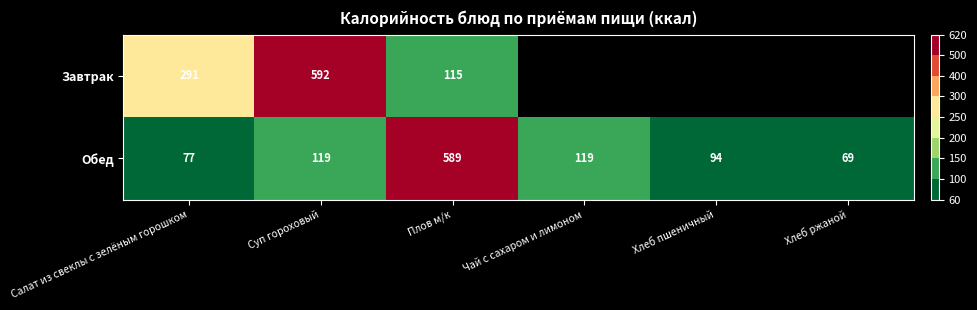

Between Плов м/к and Суп гороховый, which is larger?

Суп гороховый